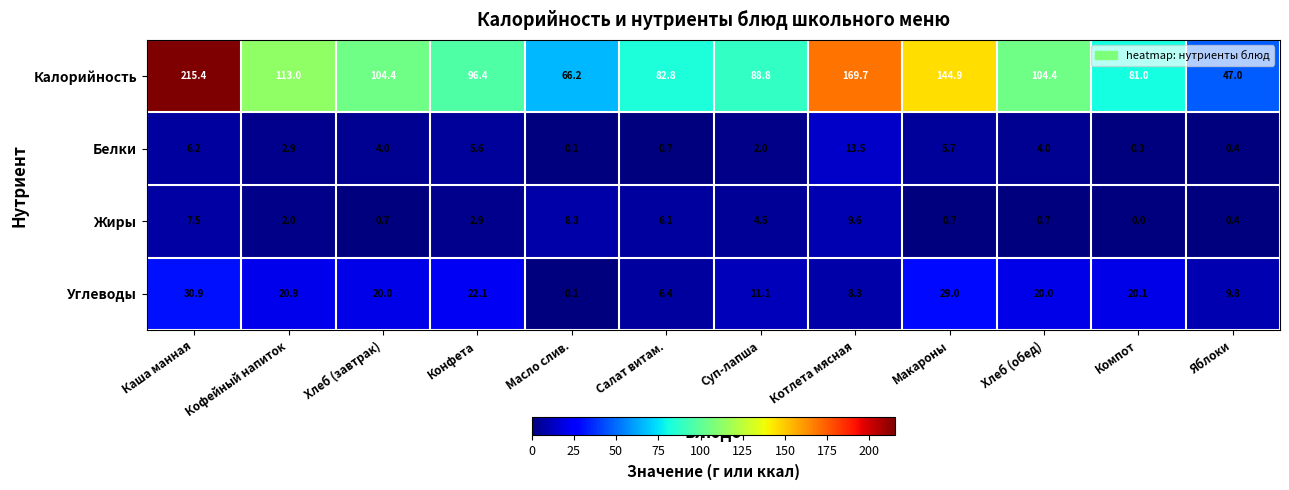

What is the difference between the maximum and second lowest values in the Углеводы series?

24.5